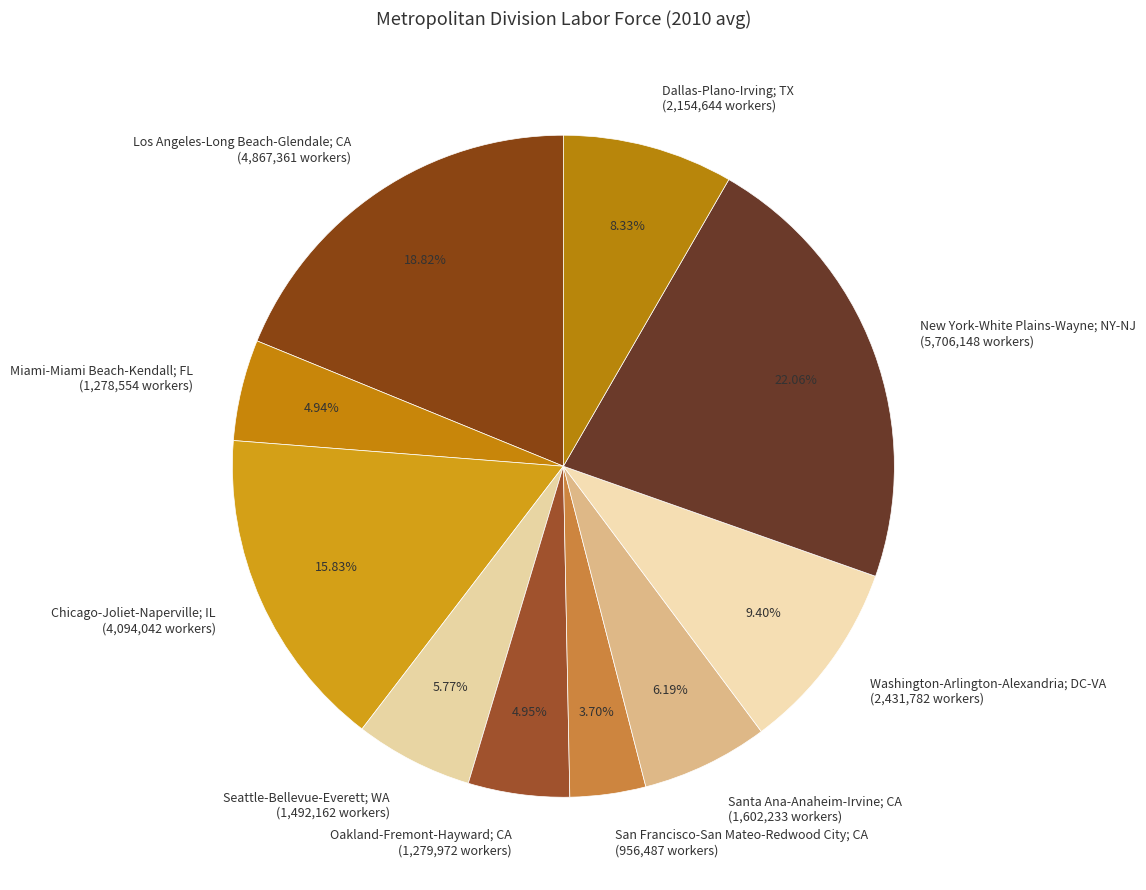

How many slices are in this pie chart?

10